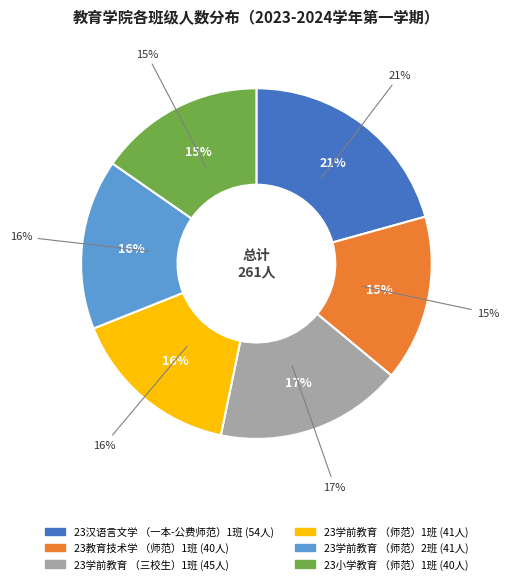

What percentage is the 23学前教育（三校生）1班 slice, to the nearest percent?

17%